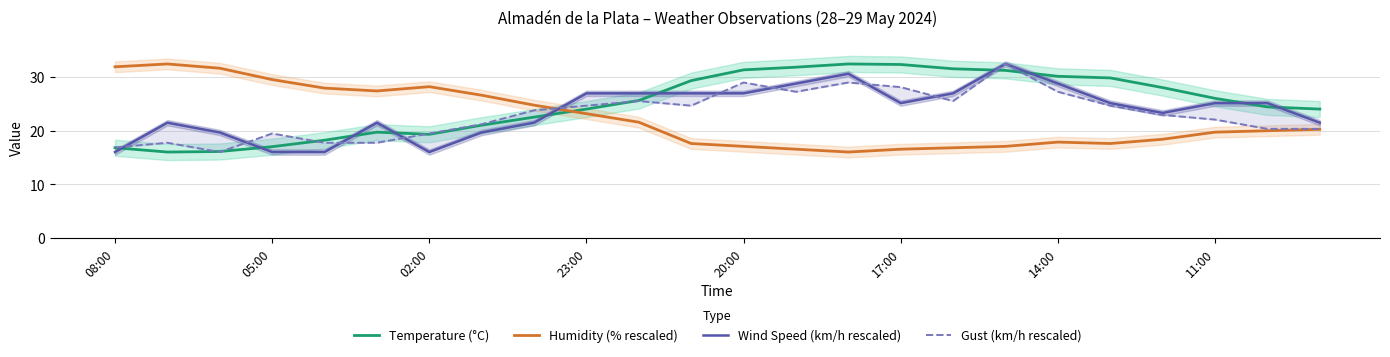

Which series ends up on top after the final intersection of Gust (km/h rescaled) and Temperature (°C)?

Temperature (°C)